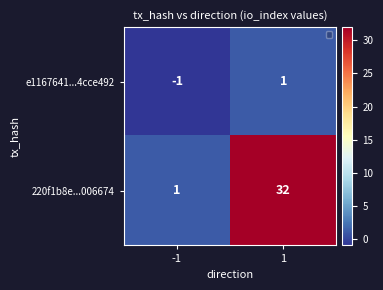

What is the difference between the highest and lowest values at 1?

31